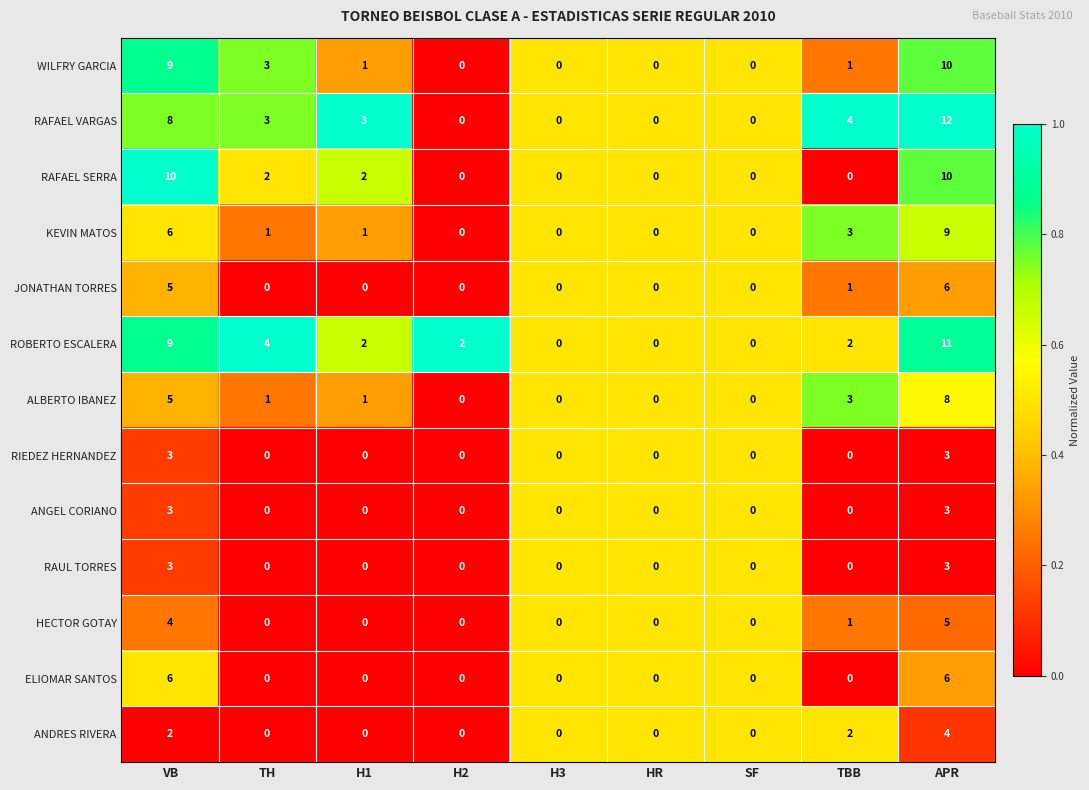

How many distinct data groups are displayed?

13